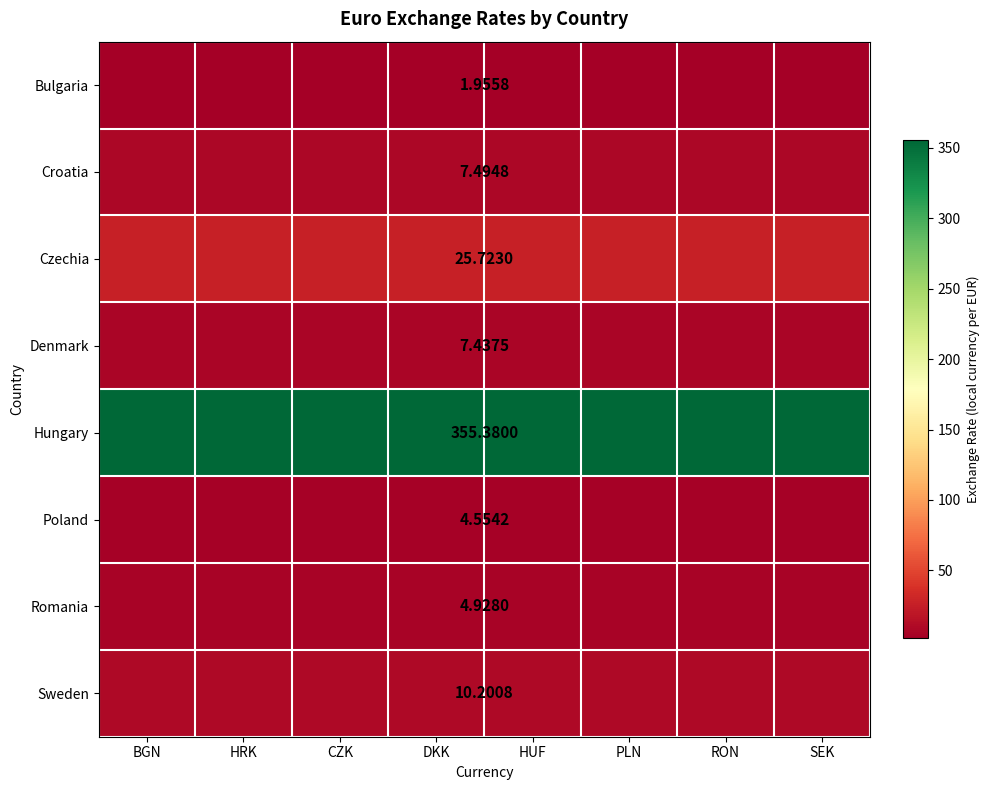

Rank the series at HUF from highest to lowest value.

Hungary, Czechia, Sweden, Croatia, Denmark, Romania, Poland, Bulgaria